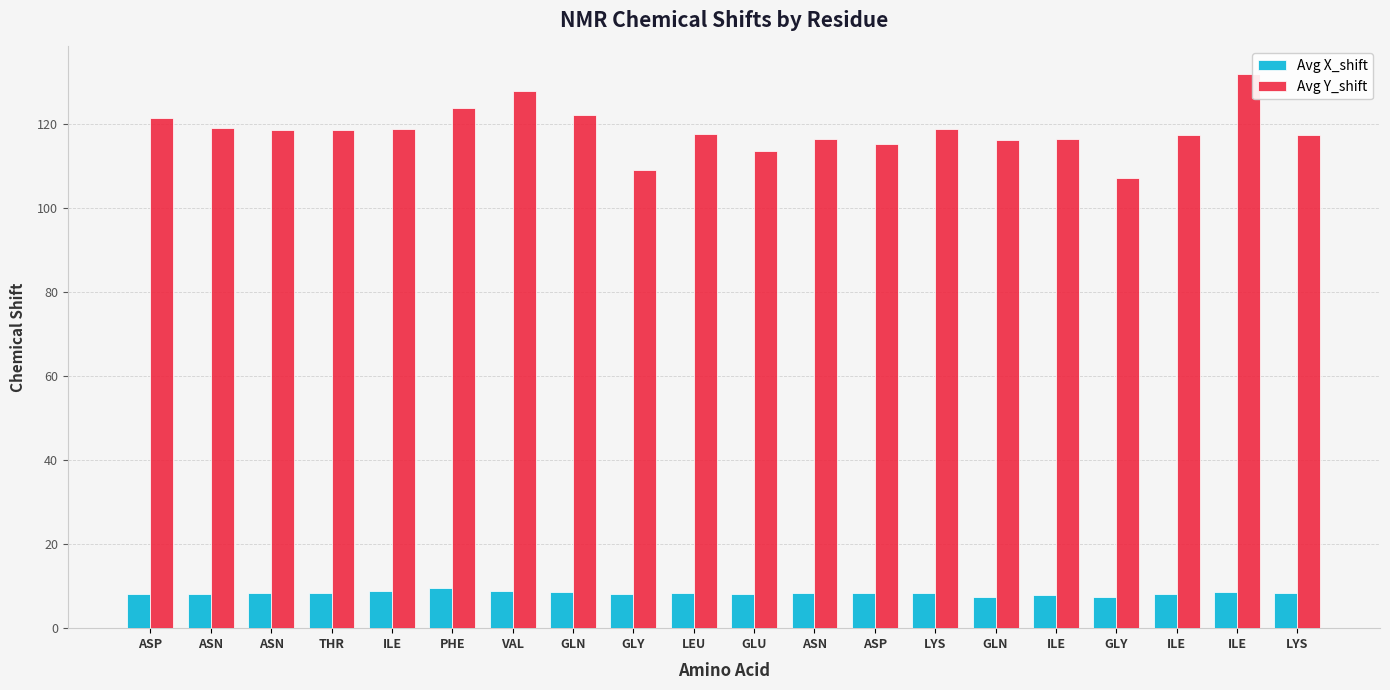

What is the minimum value for Avg X_shift?

7.3